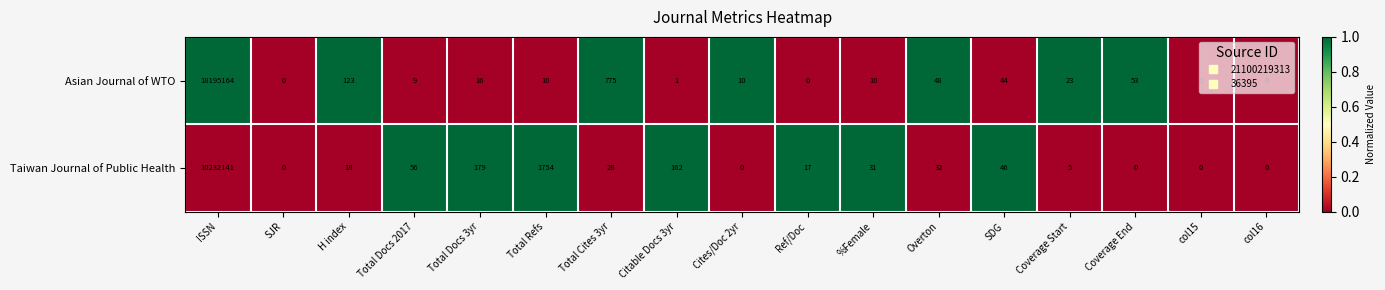

How many data points does each series have?

17